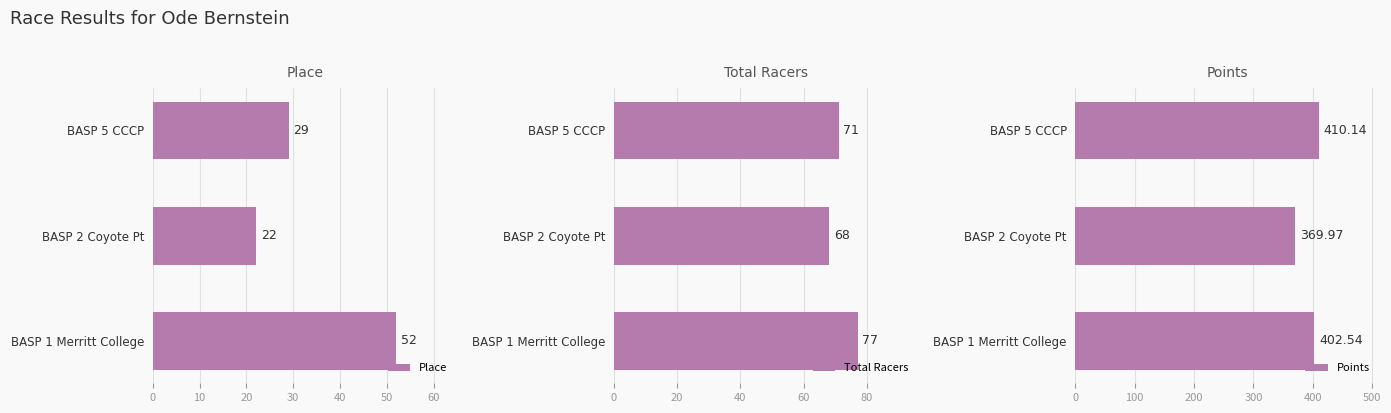

How many series are shown in this chart?

3